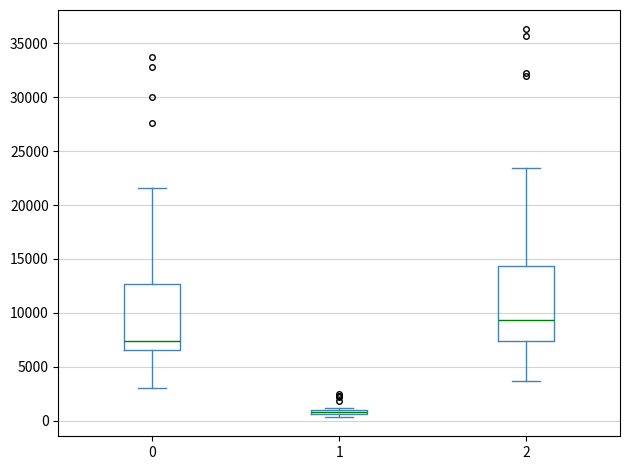

Where is the lower edge of the box at x = 1 on the y-axis? The values are not printed on the chart, so give them approximately, as read against the axis.

500